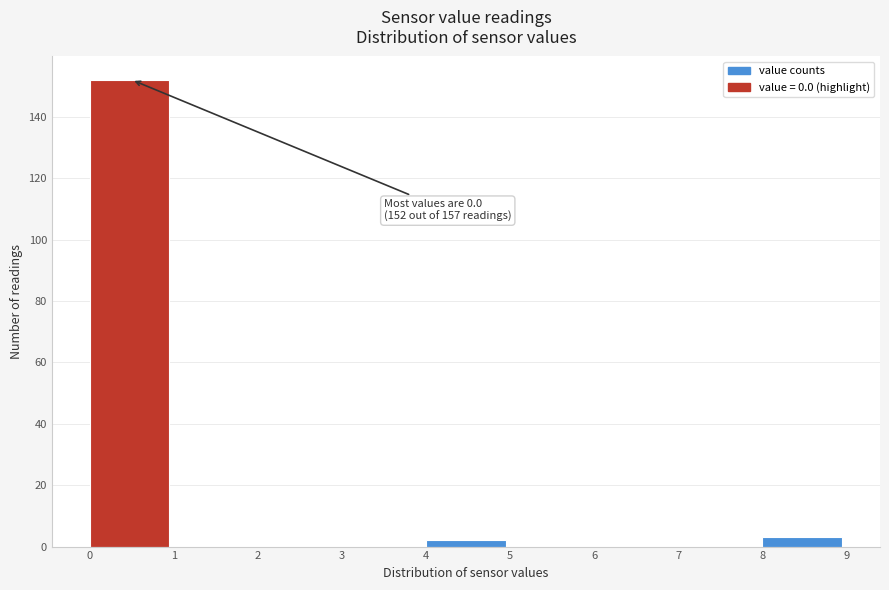

Which range on the x-axis has the tallest bar?

0 to 1